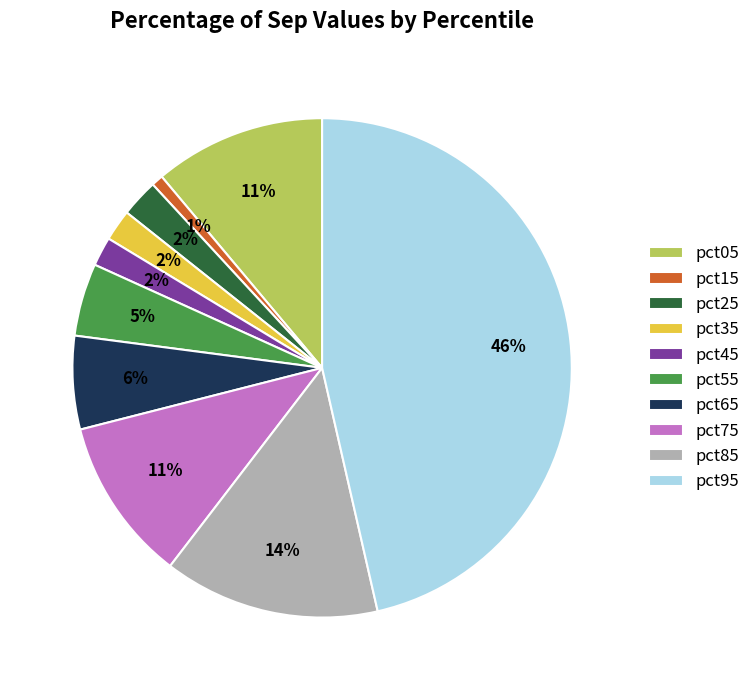

What percentage is the pct35 slice, to the nearest percent?

2%